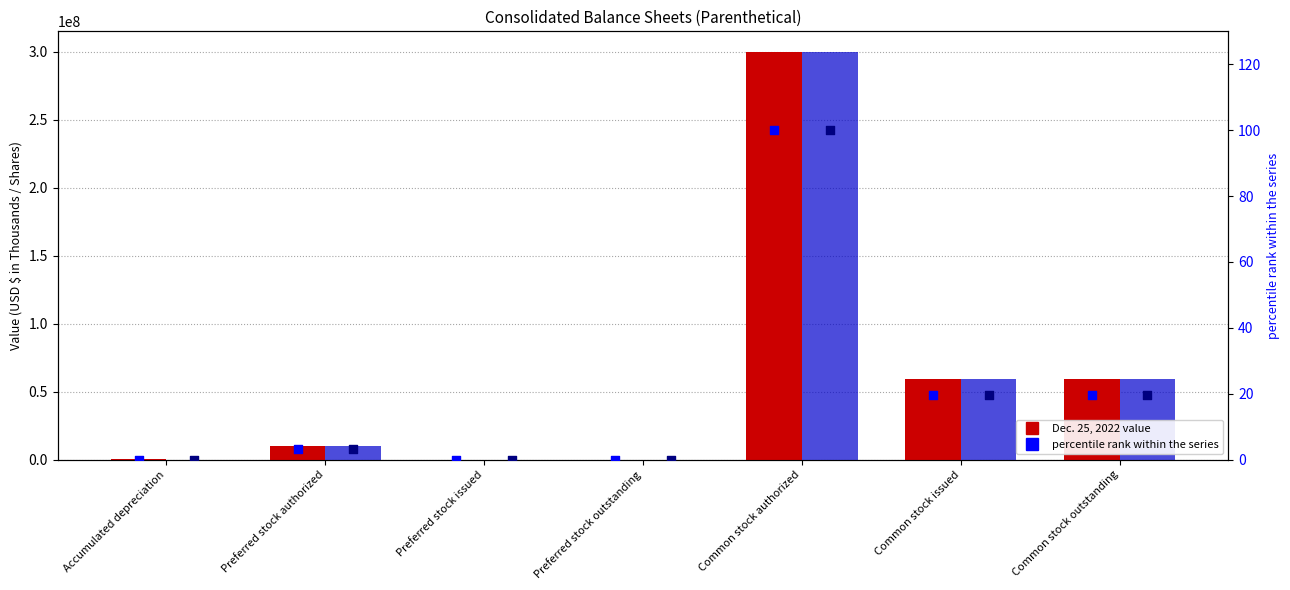

Which series has the largest Y range (max minus min)?

Dec. 25, 2022